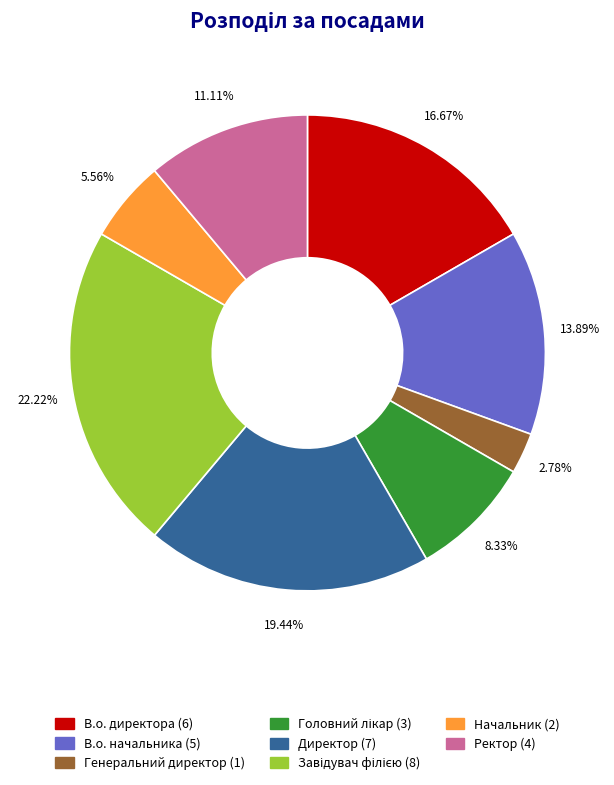

Which category has the smallest portion of the pie?

Генеральний директор